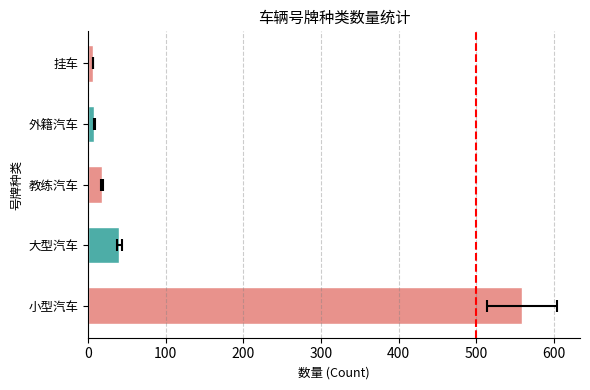

Does the chart contain stacked bars?

No